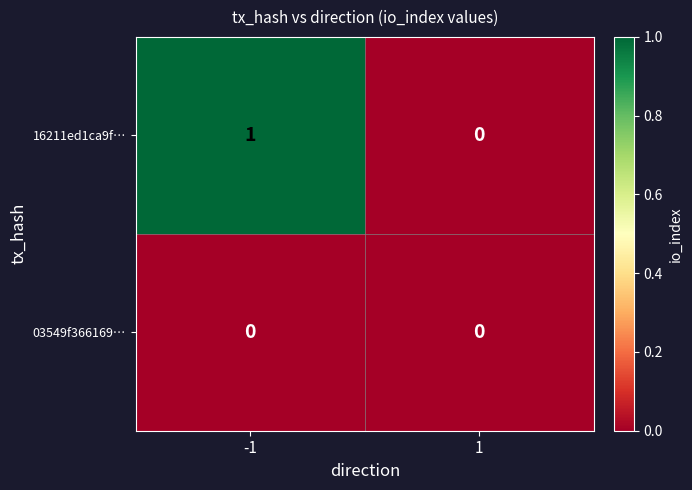

Reading right to left, transcribe all the data shown in this chart.

16211ed1ca9f…: 0	1
03549f366169…: 0	0